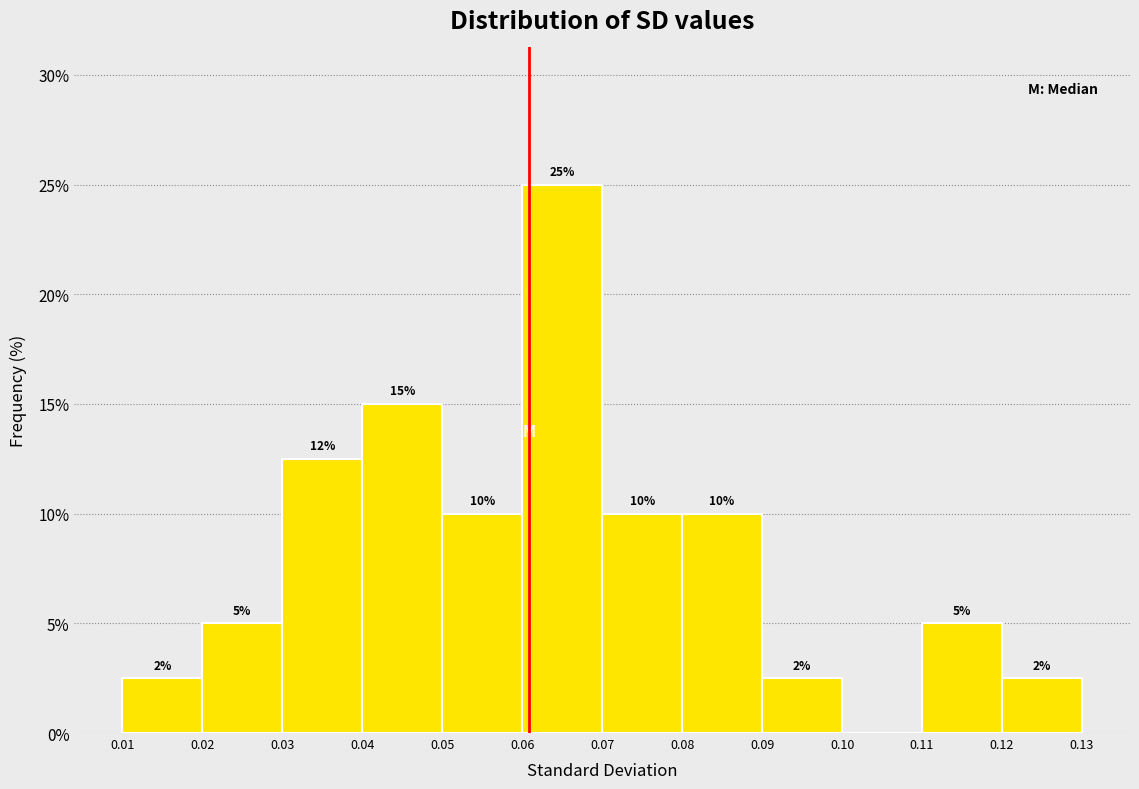

Over which range of the x-axis is the bar tallest?

0.06 to 0.07